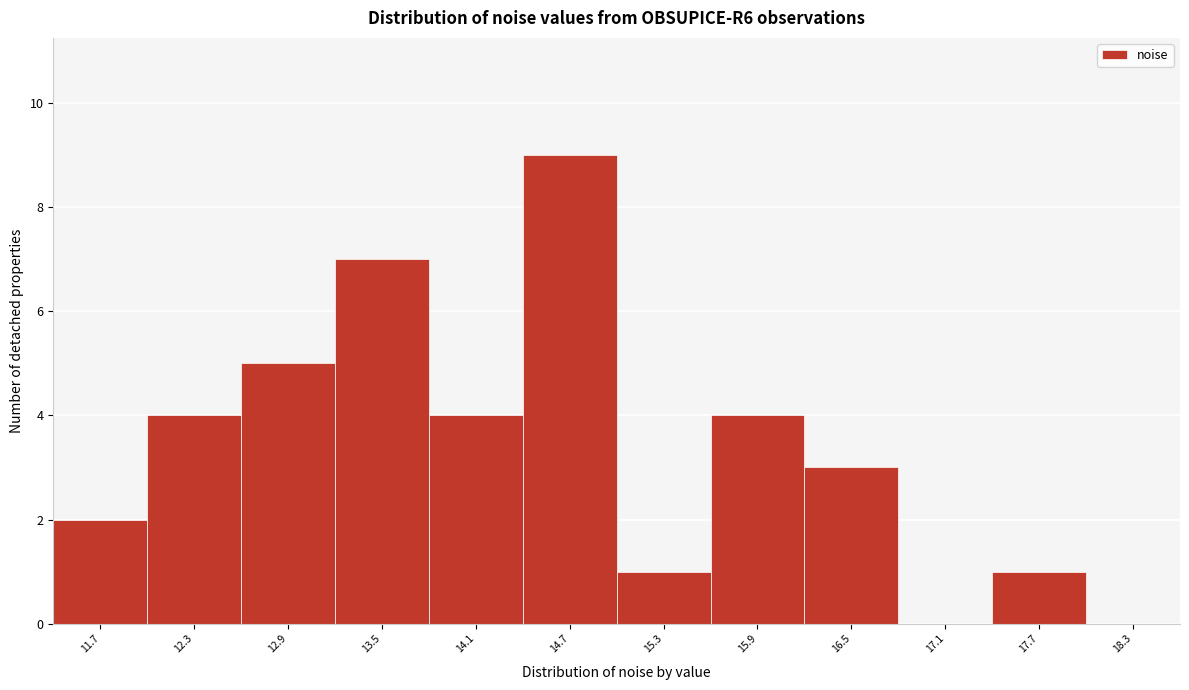

Reading right to left, transcribe all the data shown in this chart.

18.3=0	17.7=1	17.1=0	16.5=3	15.9=4	15.3=1	14.7=9	14.1=4	13.5=7	12.9=5	12.3=4	11.7=2